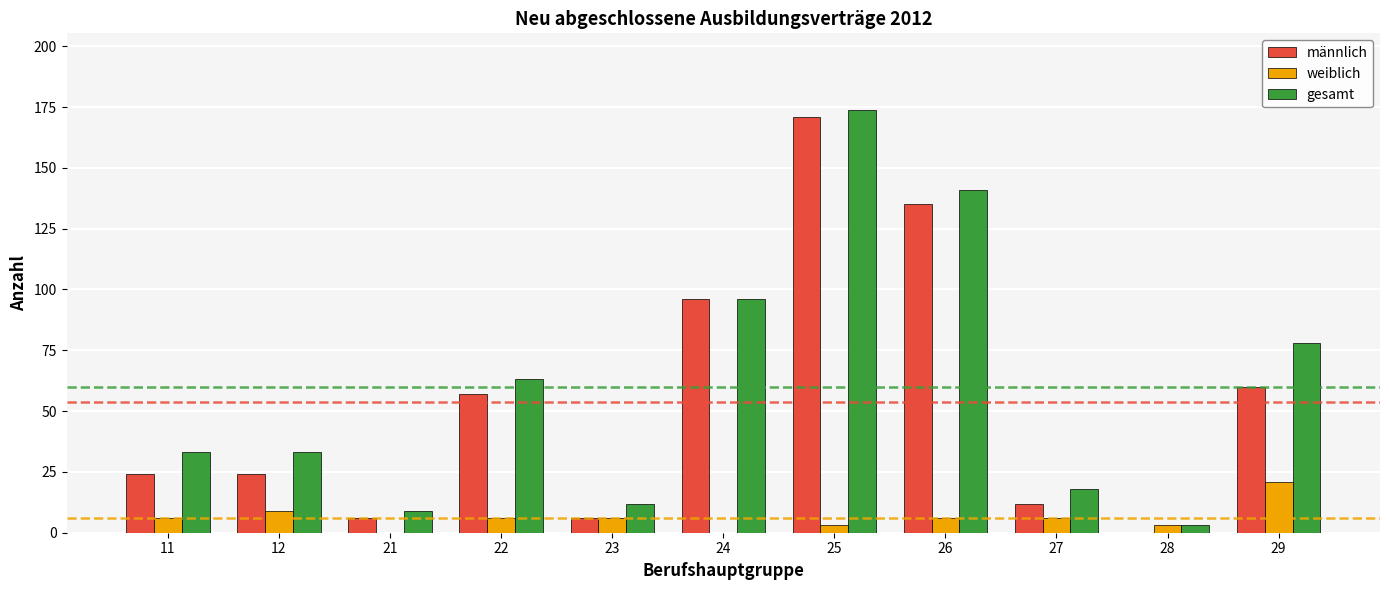

Is the value of gesamt at 26 greater than the value of männlich at 26?

Yes